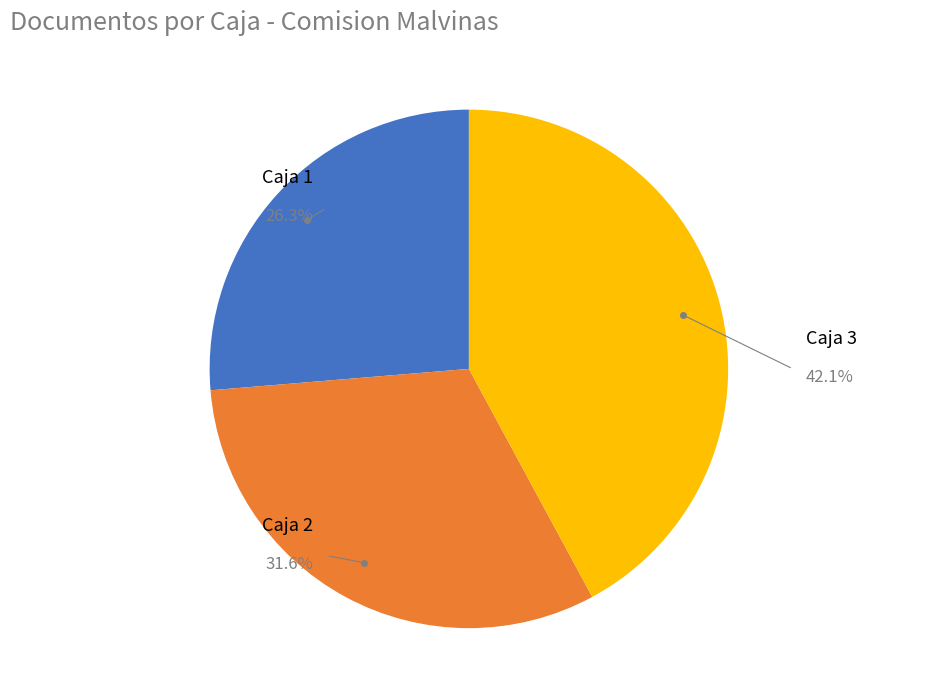

Does any single category account for the majority?

No